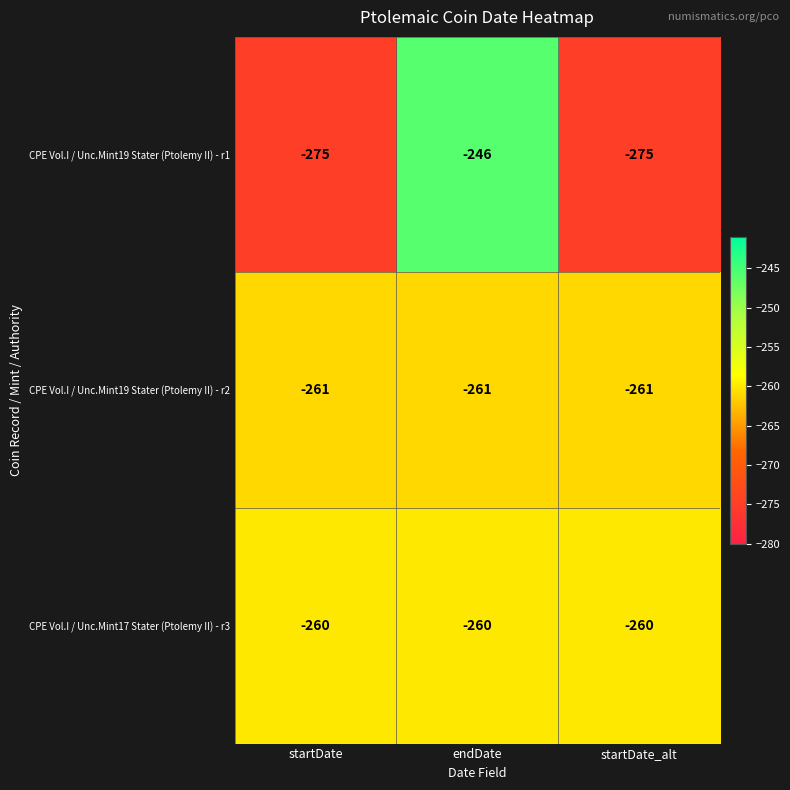

Where is CPE Vol.I / Unc.Mint17 Stater (Ptolemy II) - r3 nearest to the value -260?

startDate